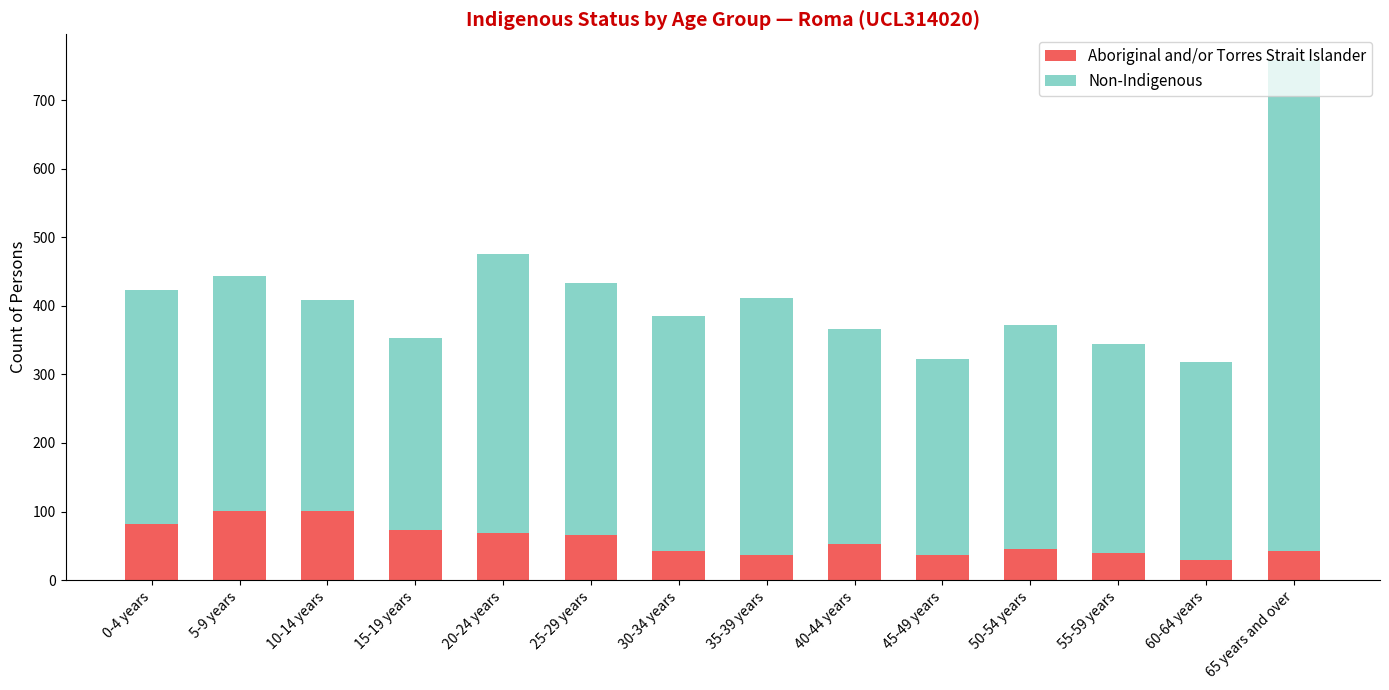

At which category is the sum across all series the highest?

65 years and over